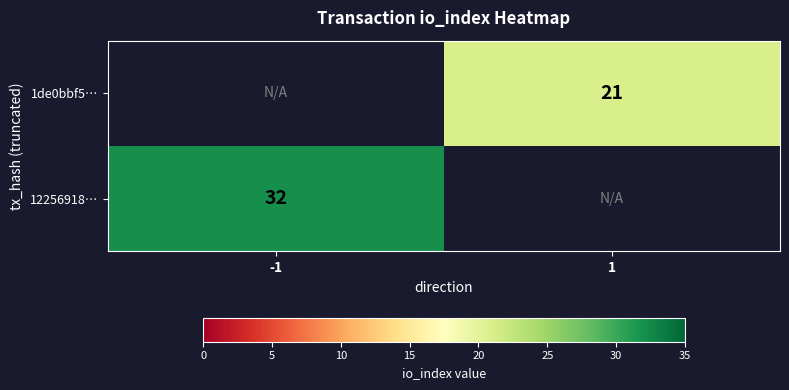

How many data points does each series have?

2